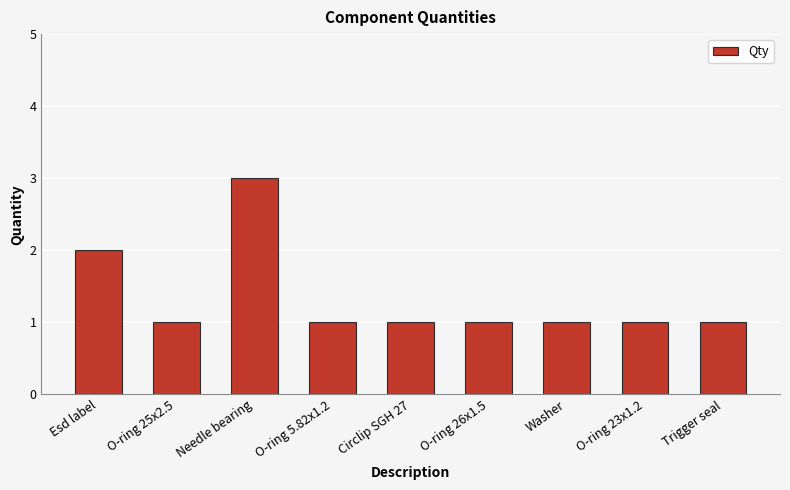

Between Needle bearing and Esd label, which is larger?

Needle bearing